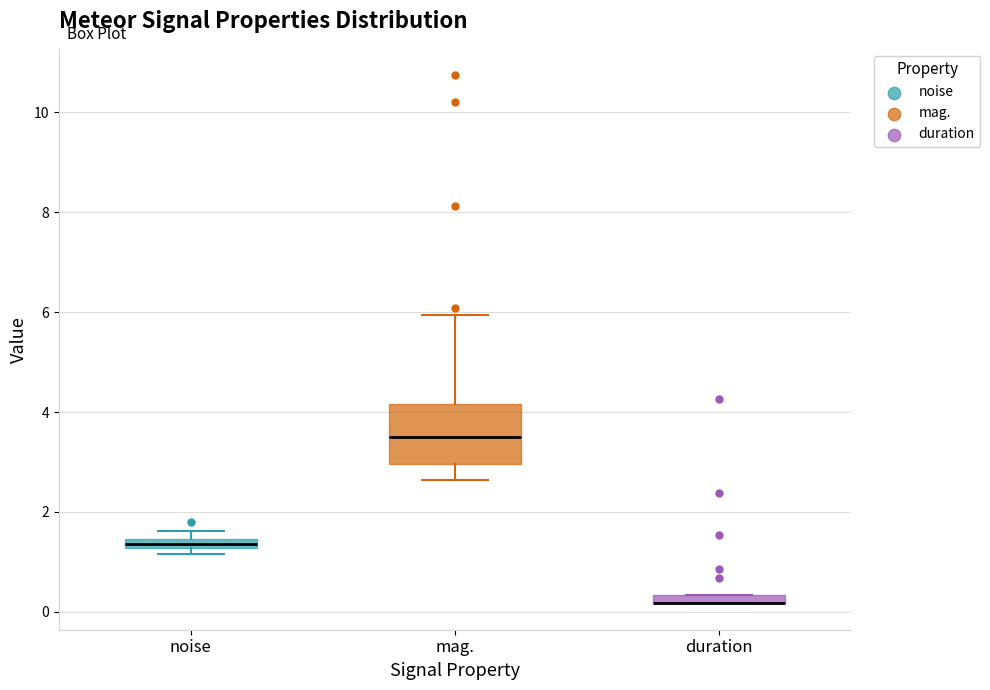

Which box is the tallest, from its lower edge to its upper edge?

mag.